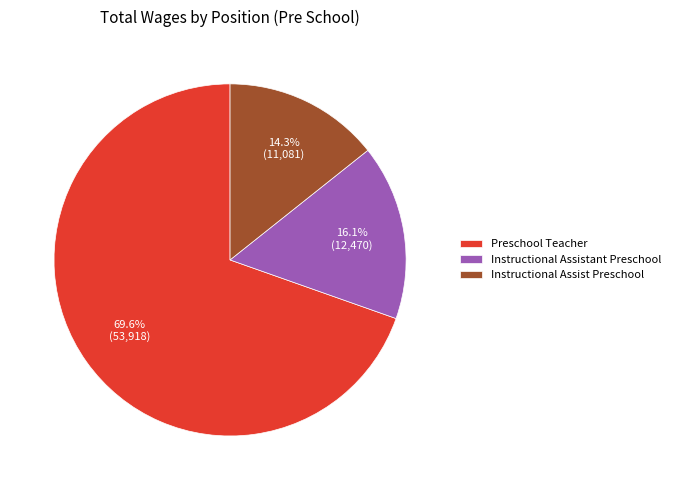

To the nearest percent, what is the combined percentage of Preschool Teacher and Instructional Assist Preschool?

84%